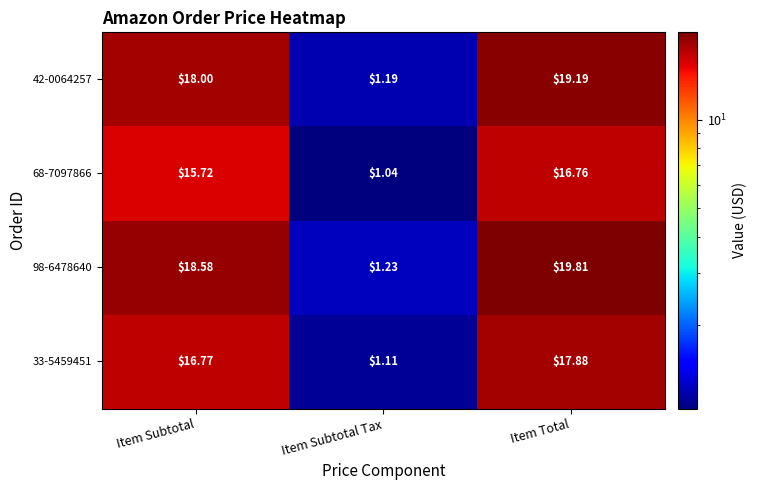

Which category has the highest value in the 68-7097866 series?

Item Total